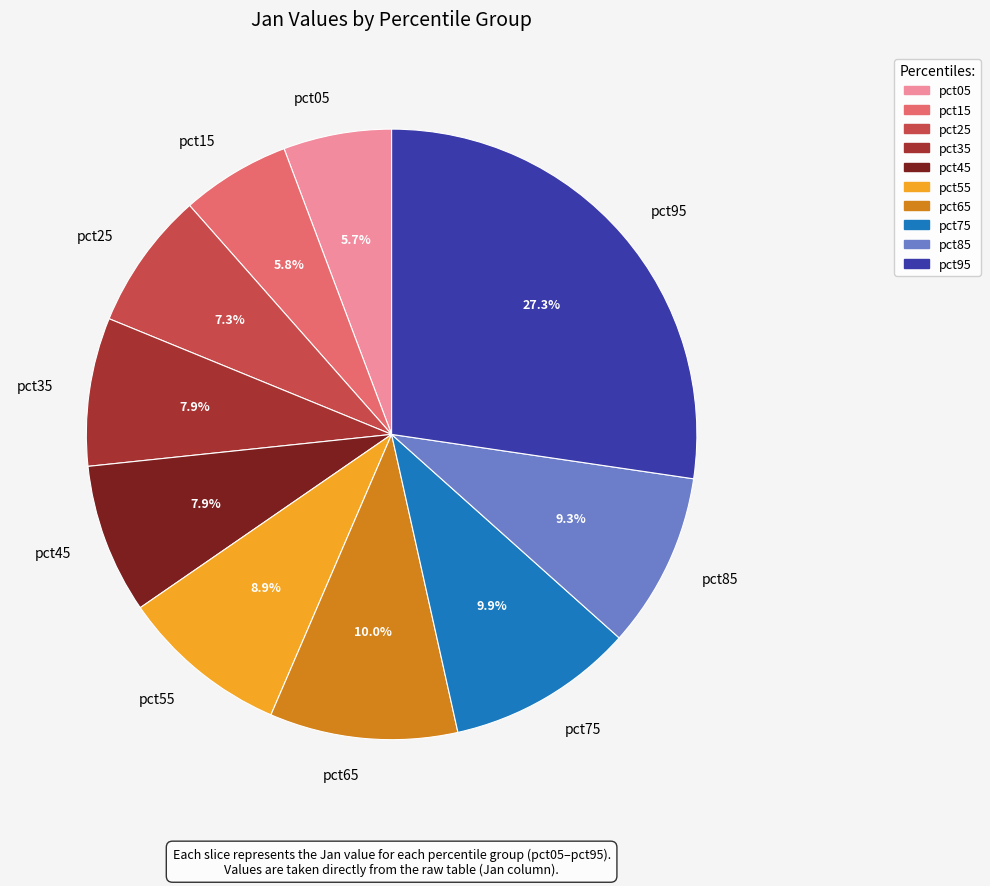

Between pct65 and pct35, which is larger?

pct65